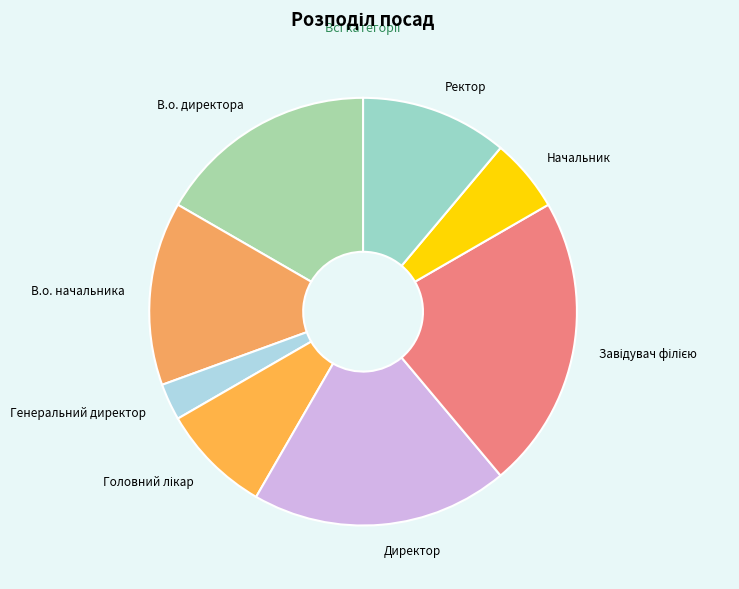

Do Ректор and В.о. директора together represent more than half of the pie?

No